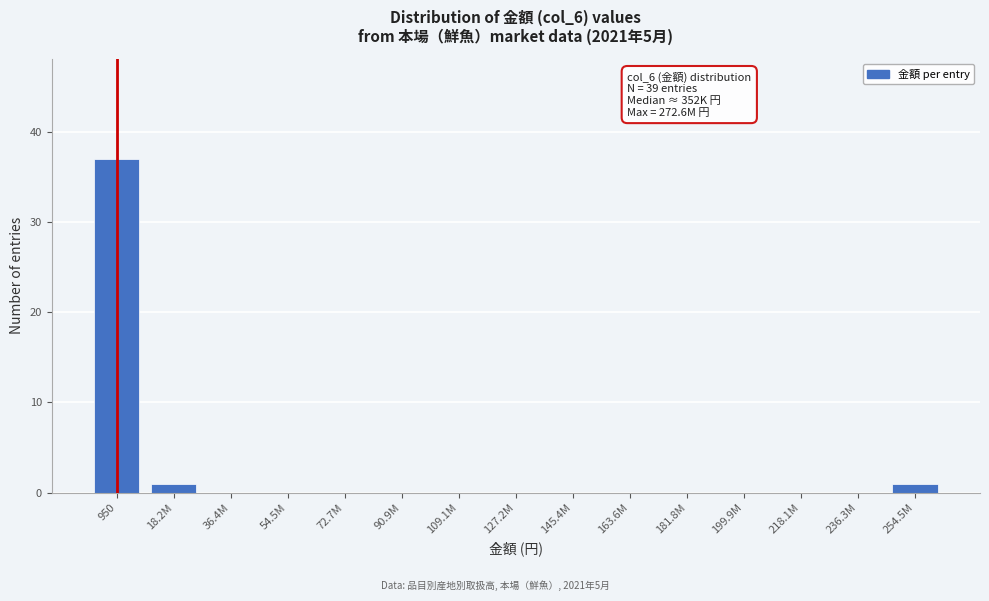

Reading right to left, list all the values displayed in this chart.

254.5M=1	236.3M=0	218.1M=0	199.9M=0	181.8M=0	163.6M=0	145.4M=0	127.2M=0	109.1M=0	90.9M=0	72.7M=0	54.5M=0	36.4M=0	18.2M=1	950=37